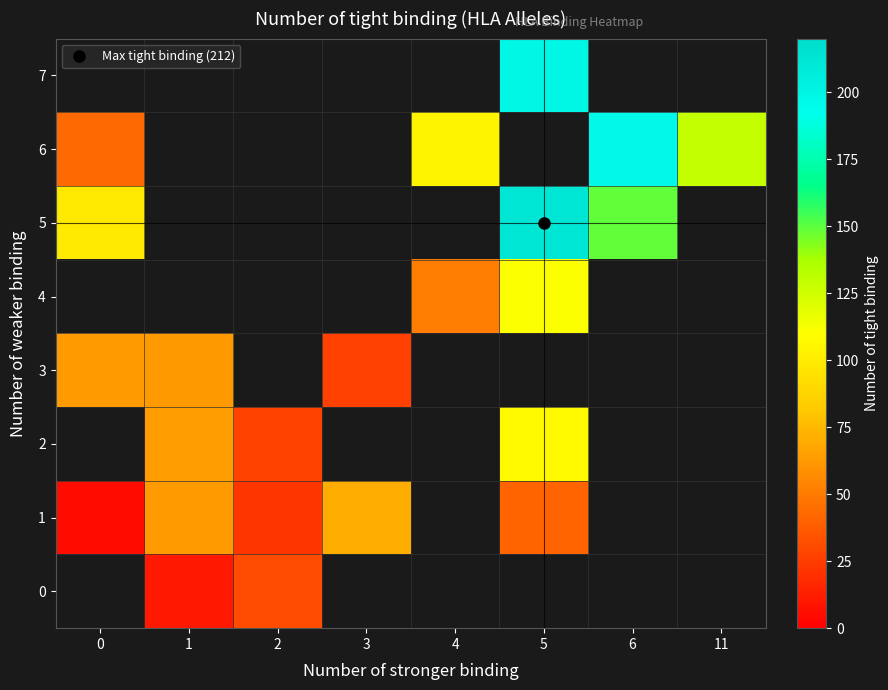

Which label corresponds to the largest value in the chart?

5